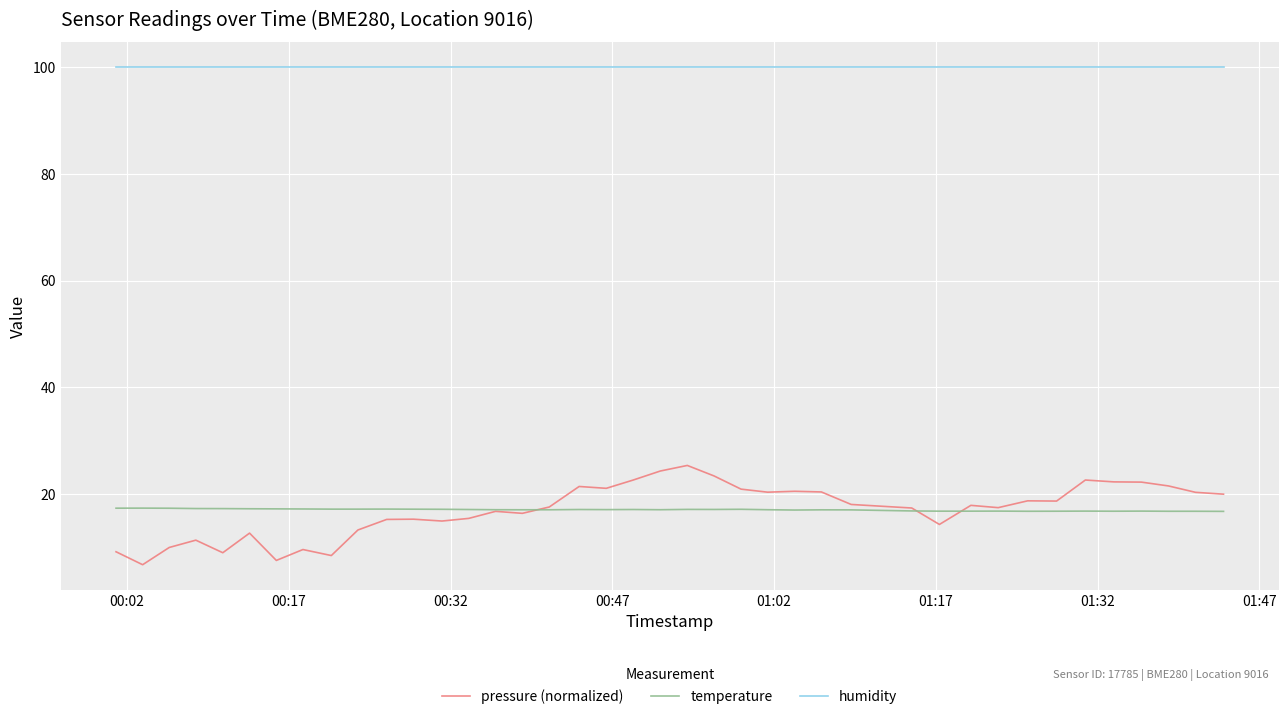

List the series in order of their peak value, highest first.

humidity, pressure (normalized), temperature